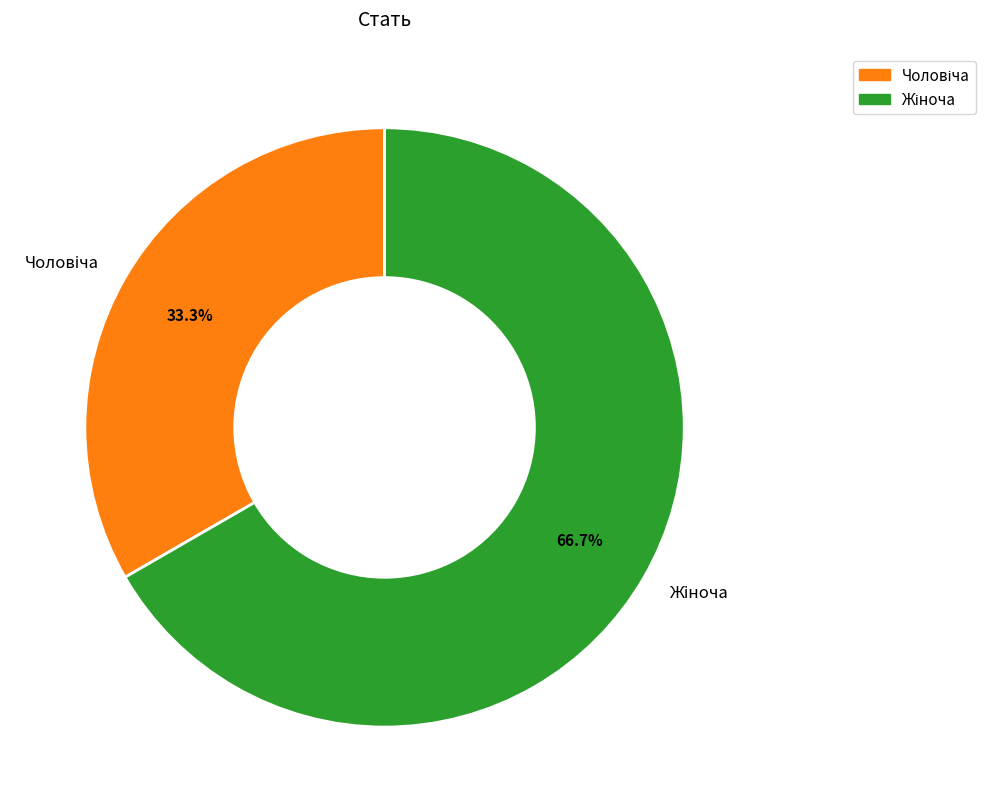

Does any single category account for the majority?

Yes